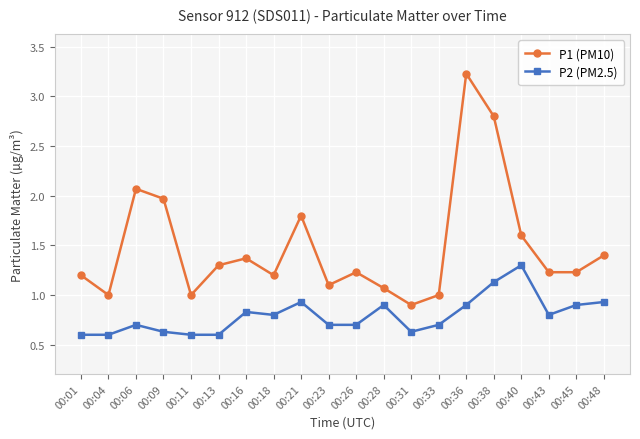

List the series in order of their peak value, lowest first.

P2 (PM2.5), P1 (PM10)